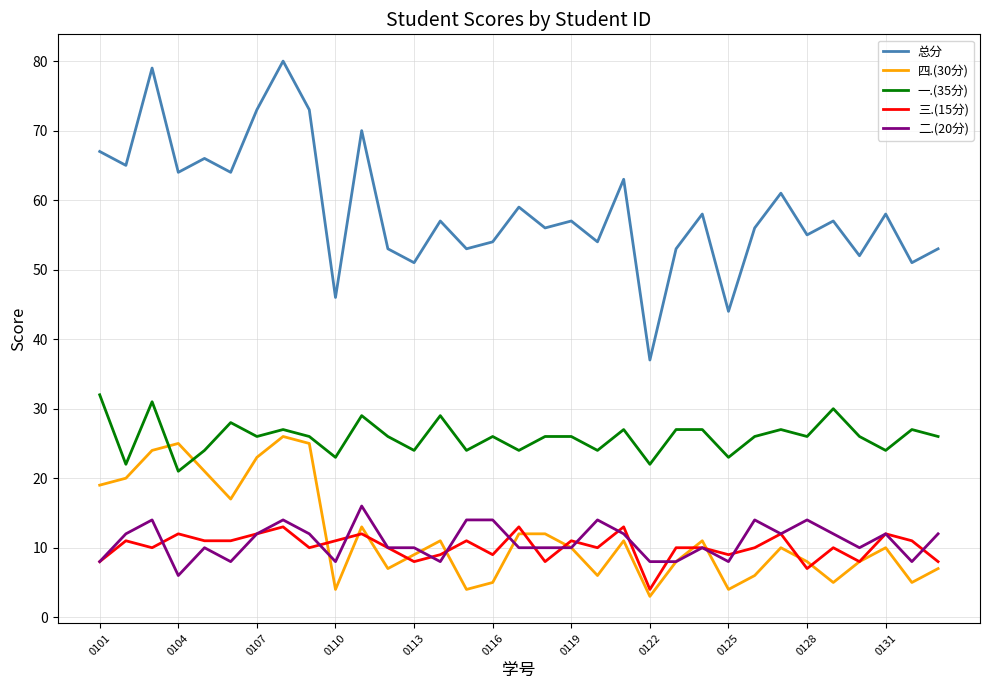

What is the minimum value shown in the chart?

3